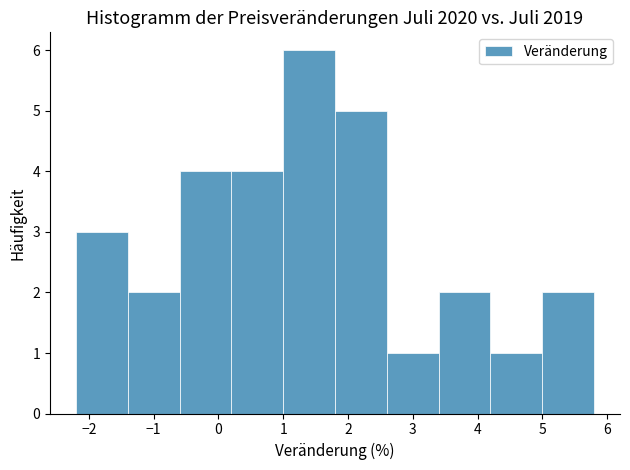

Reading left to right, list every bar in this chart as the range it spans on the x-axis followed by its height. The values are not printed on the chart, so give them approximately, as read against the axis.

-2.2 to -1.4: 3
-1.4 to -0.6: 2
-0.6 to 0.2: 4
0.2 to 1.0: 4
1.0 to 1.8: 6
1.8 to 2.6: 5
2.6 to 3.4: 1
3.4 to 4.2: 2
4.2 to 5.0: 1
5.0 to 5.8: 2